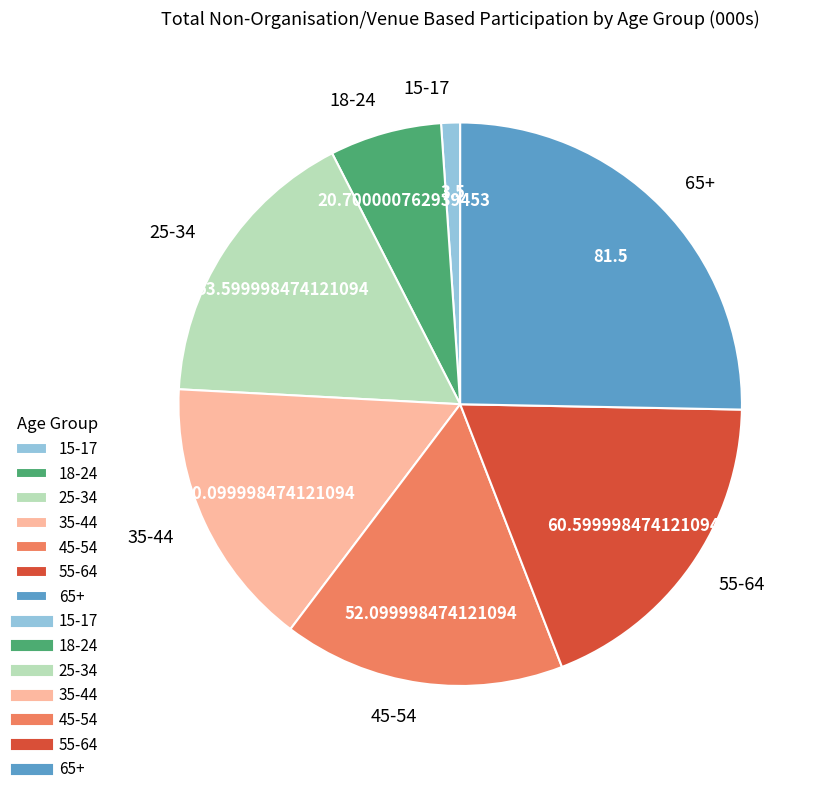

Which slice is the smallest?

15-17